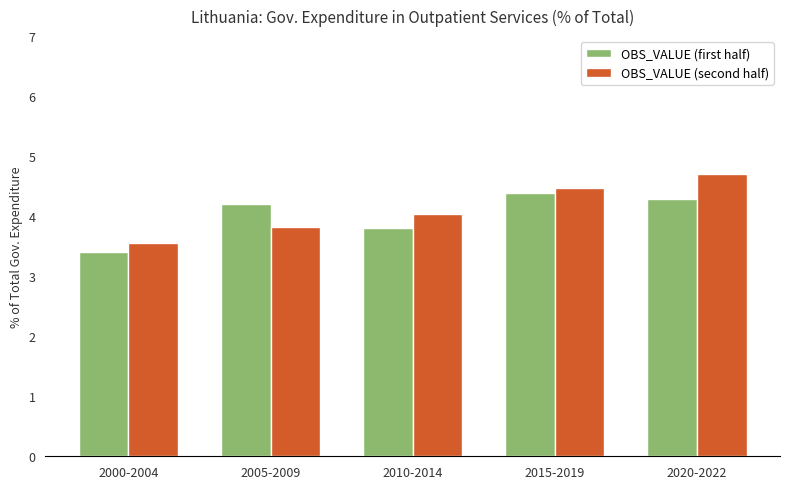

Is it true that OBS_VALUE (second half) equals 3.8 at 2005-2009?

True